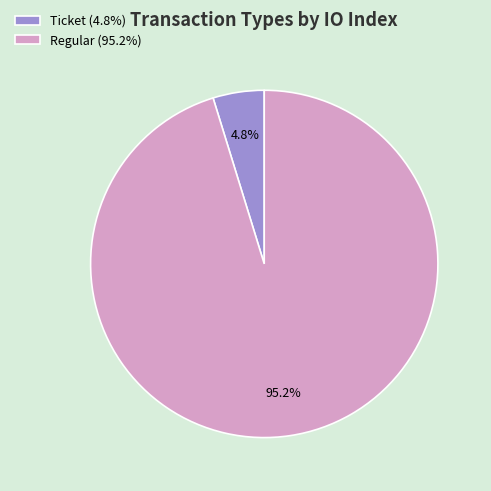

Is it true that Regular is 87% of the pie?

False